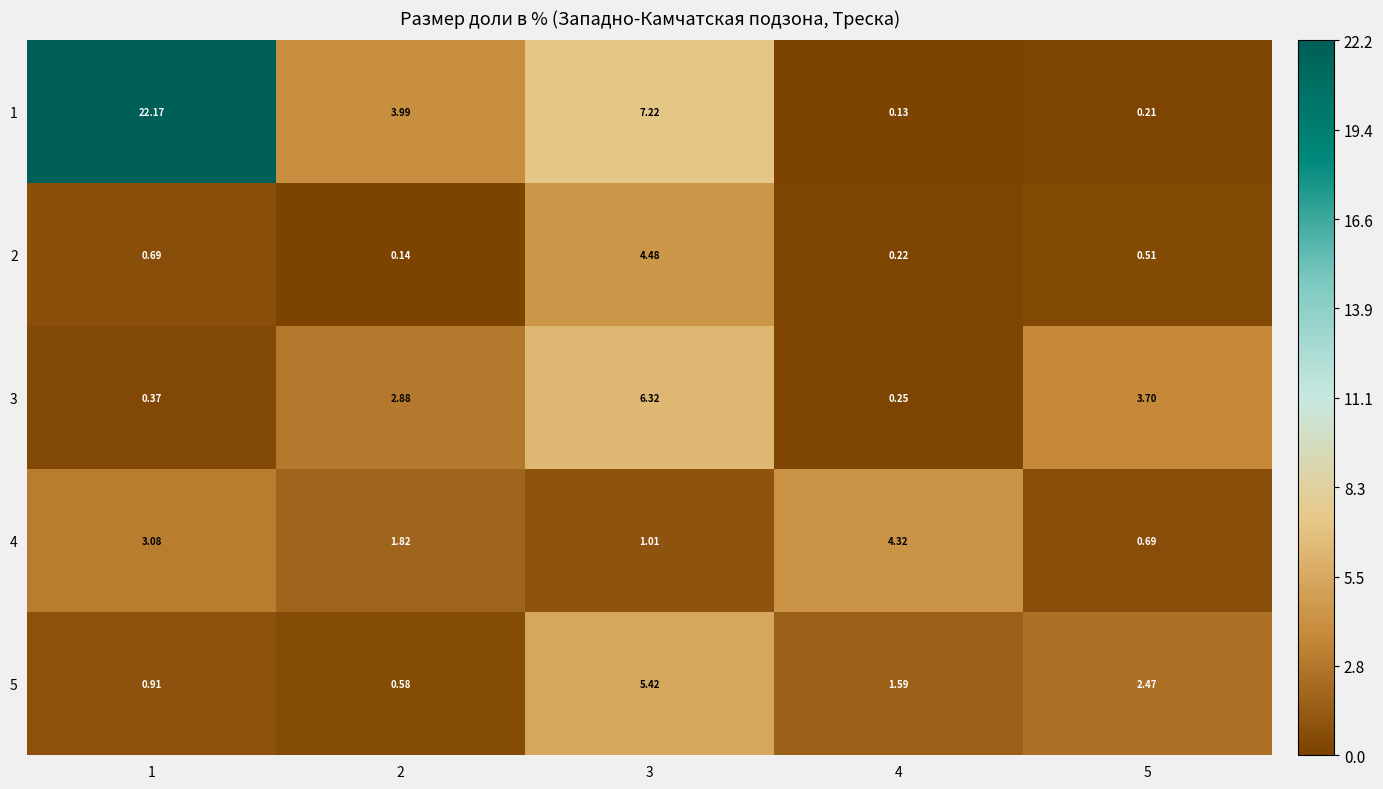

Is the value of 4 at 5 greater than the value of 2 at 2?

Yes